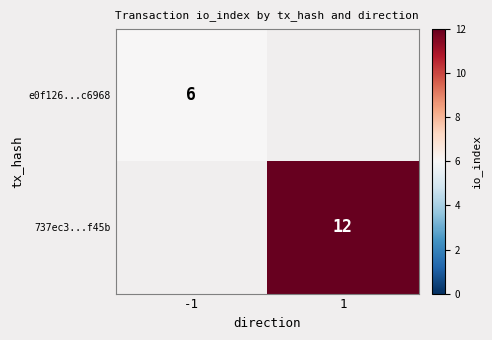

True or false: 737ec3...f45b has a value of 12 at 1.

True